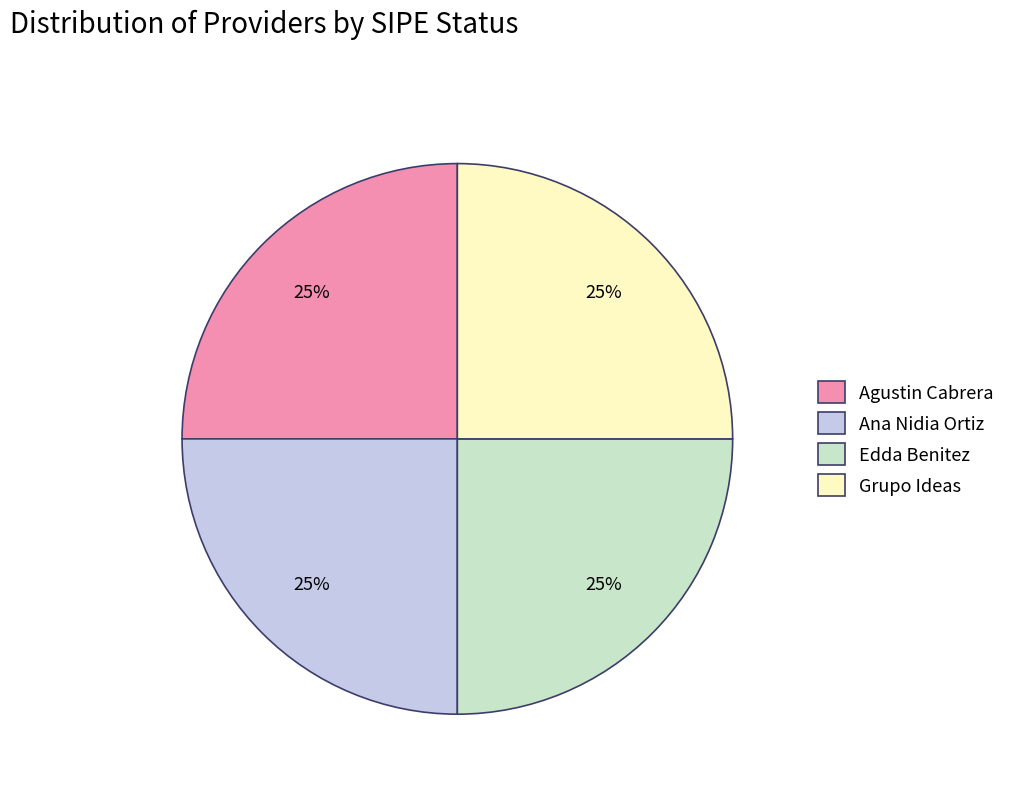

Count the number of slices in the pie.

4